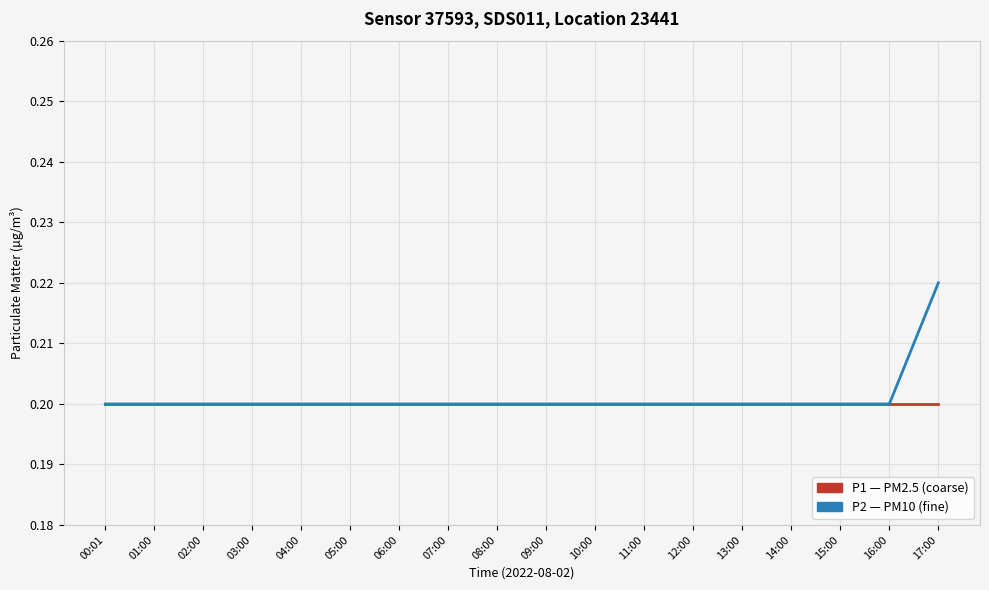

Which label corresponds to the largest value in the chart?

17:00